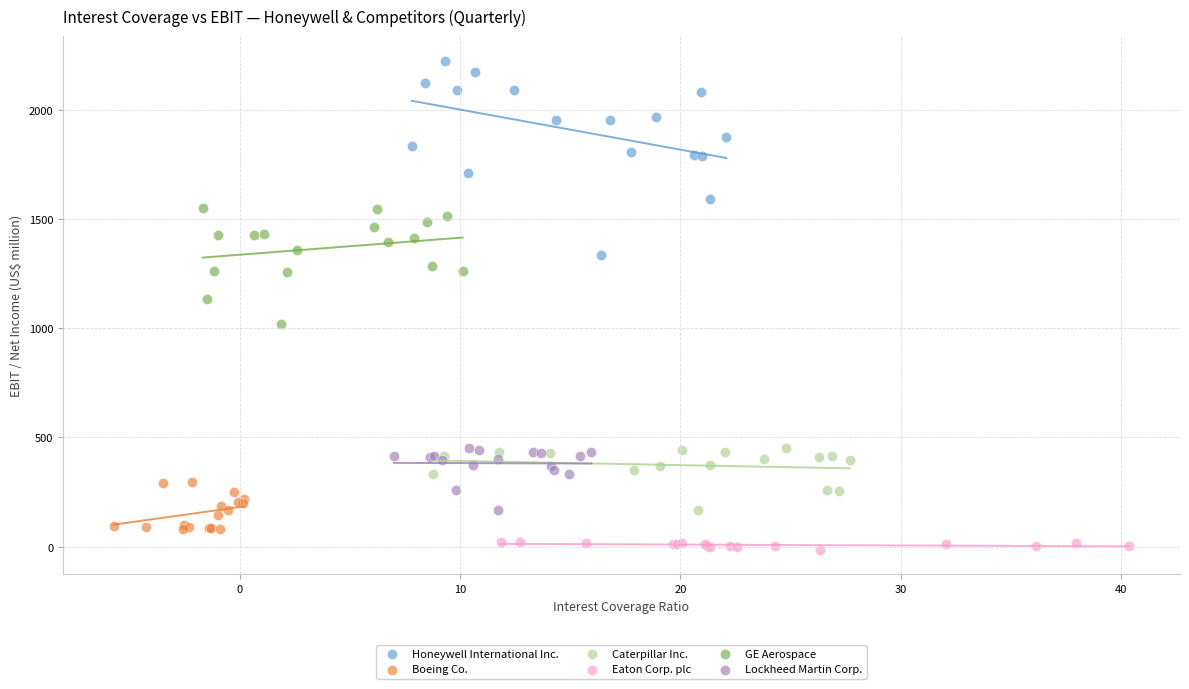

Which series reaches the maximum Y coordinate?

Honeywell International Inc.